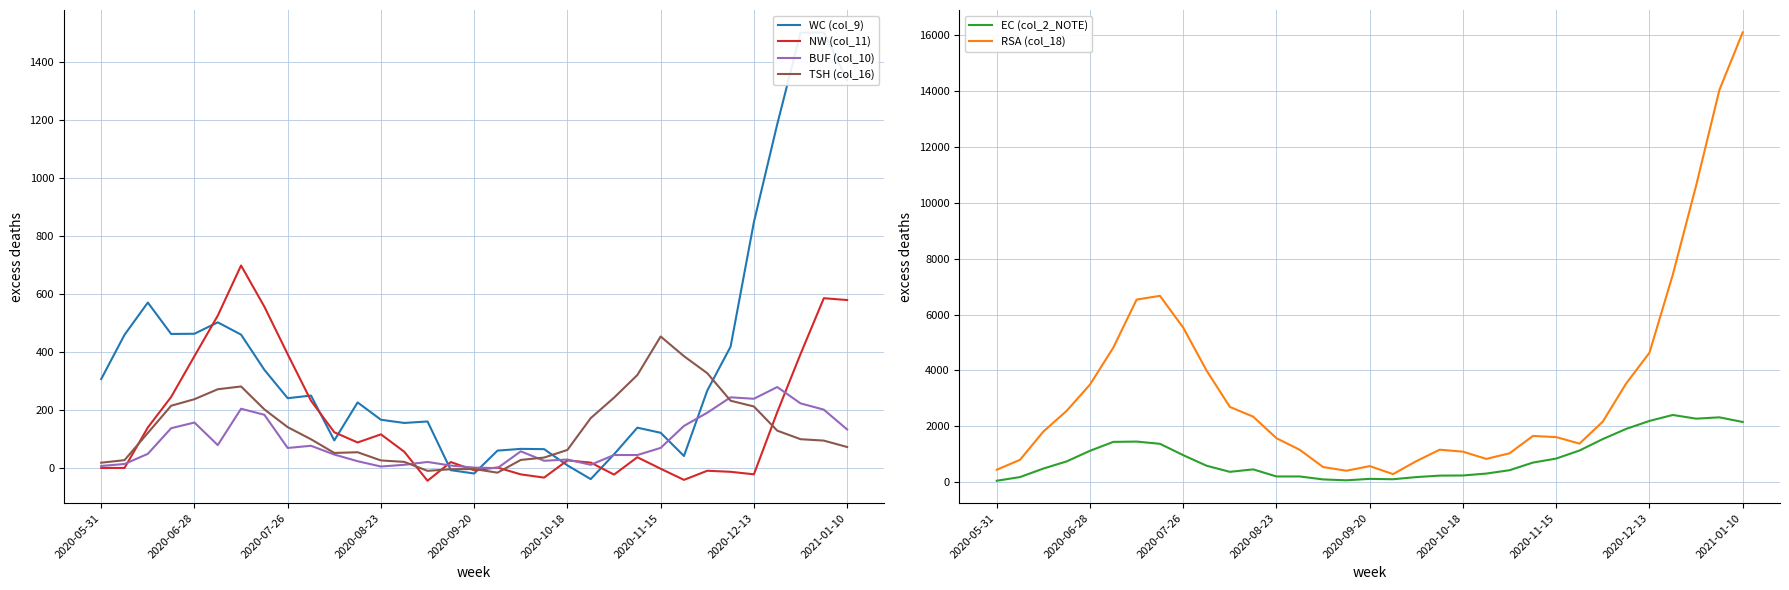

At which label does RSA (col_18) reach its peak?

2021-01-10